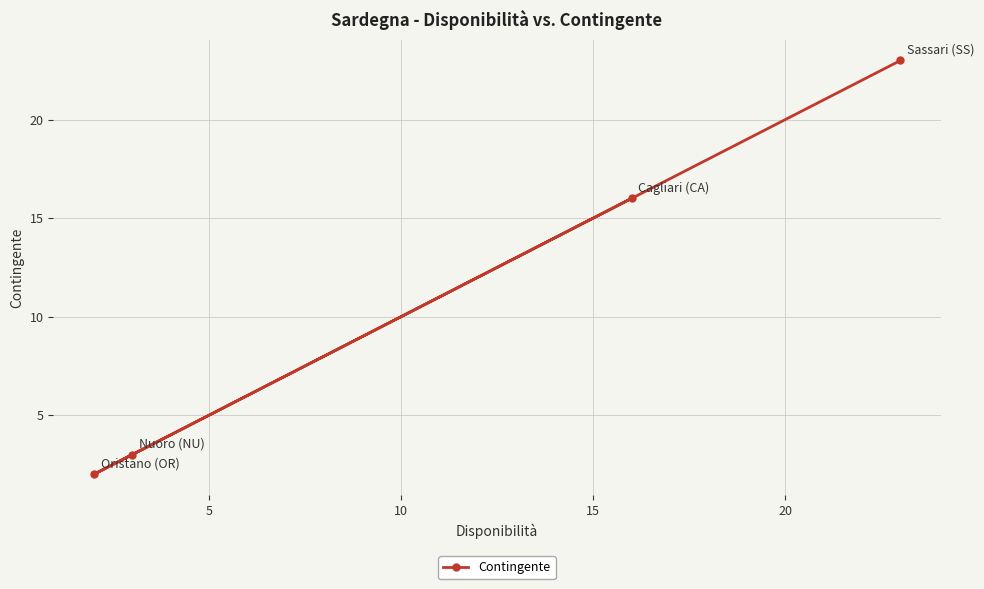

What is the minimum value shown in the chart?

2